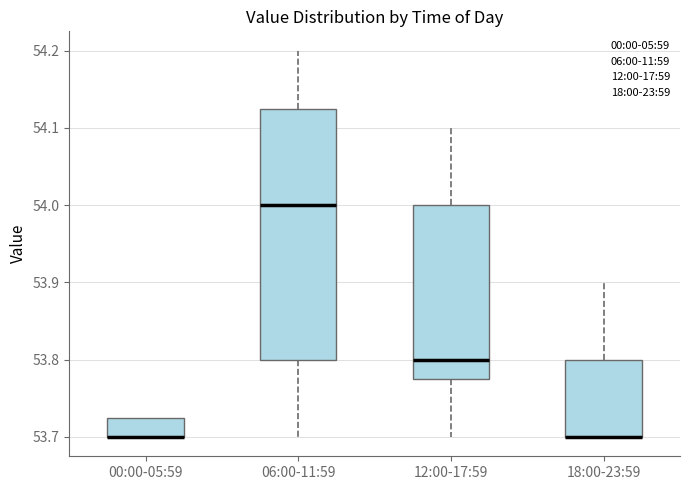

Reading left to right, read every box against the y-axis: the position of its median line, the range the box covers, and the ends of its whiskers. The values are not printed on the chart, so give them approximately, as read against the axis.

00:00-05:59: median 53.70 (drawn on the box's lower edge), box 53.70 to 53.73, whiskers 53.70 to 53.73
06:00-11:59: median 54.00, box 53.80 to 54.13, whiskers 53.70 to 54.20
12:00-17:59: median 53.80, box 53.78 to 54.00, whiskers 53.70 to 54.10
18:00-23:59: median 53.70 (drawn on the box's lower edge), box 53.70 to 53.80, whiskers 53.70 to 53.90